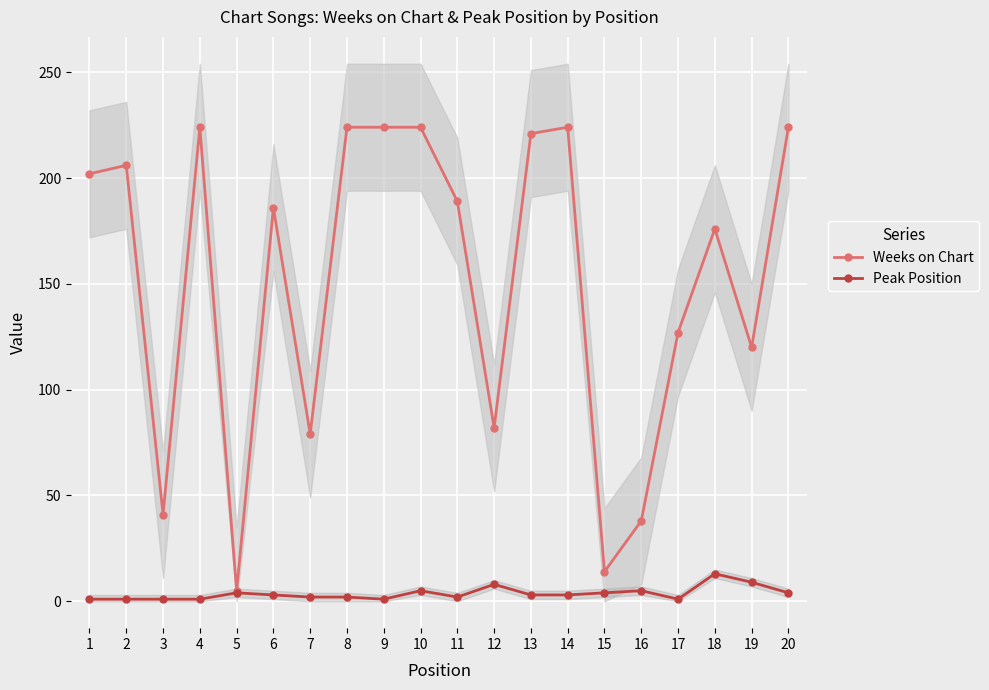

Rank the series by their maximum value, from highest to lowest.

Weeks on Chart, Peak Position